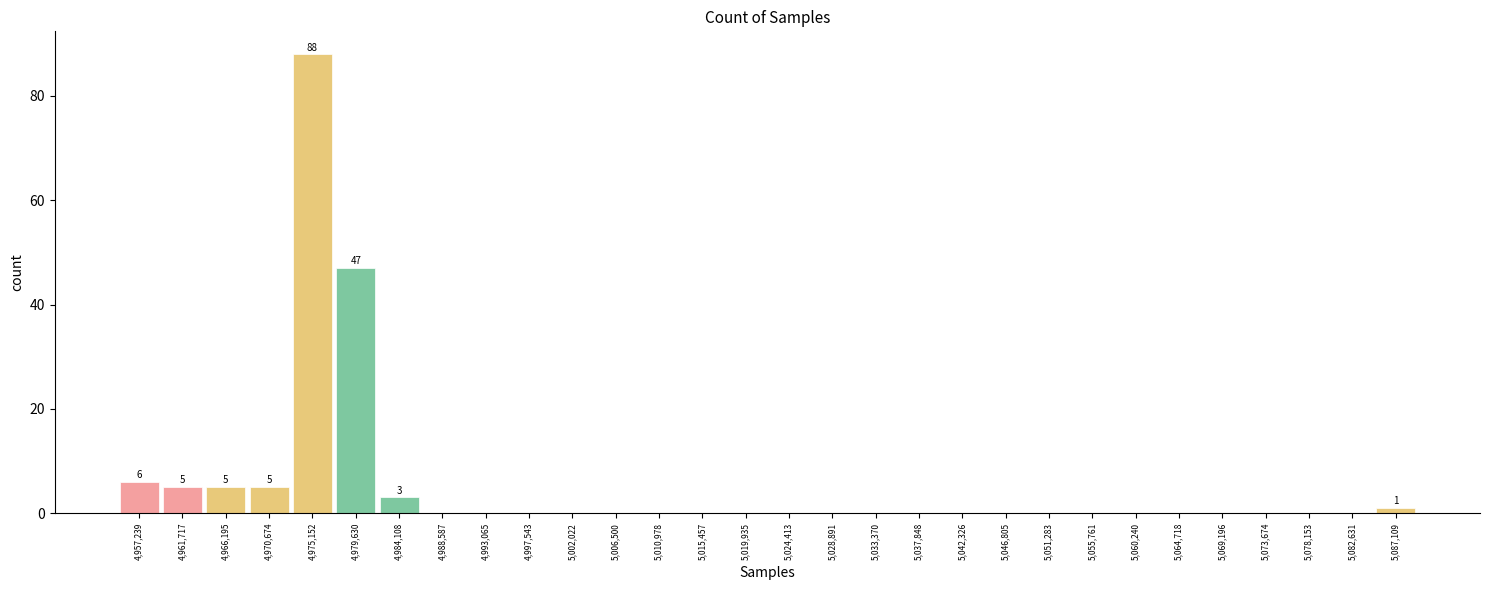

Which range on the x-axis has the tallest bar?

4973000 to 4977500